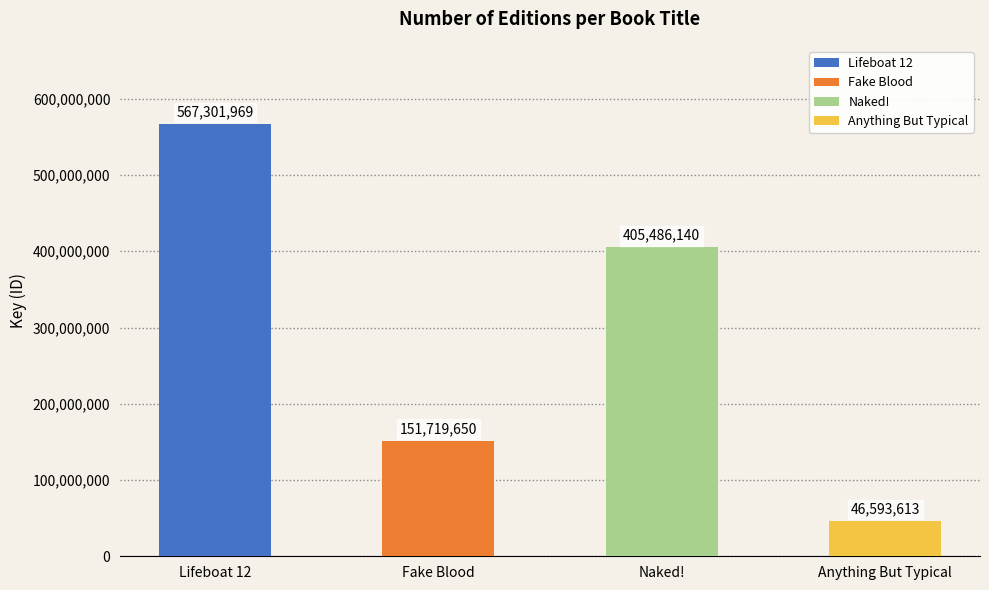

What is the maximum value shown in the chart?

567301969